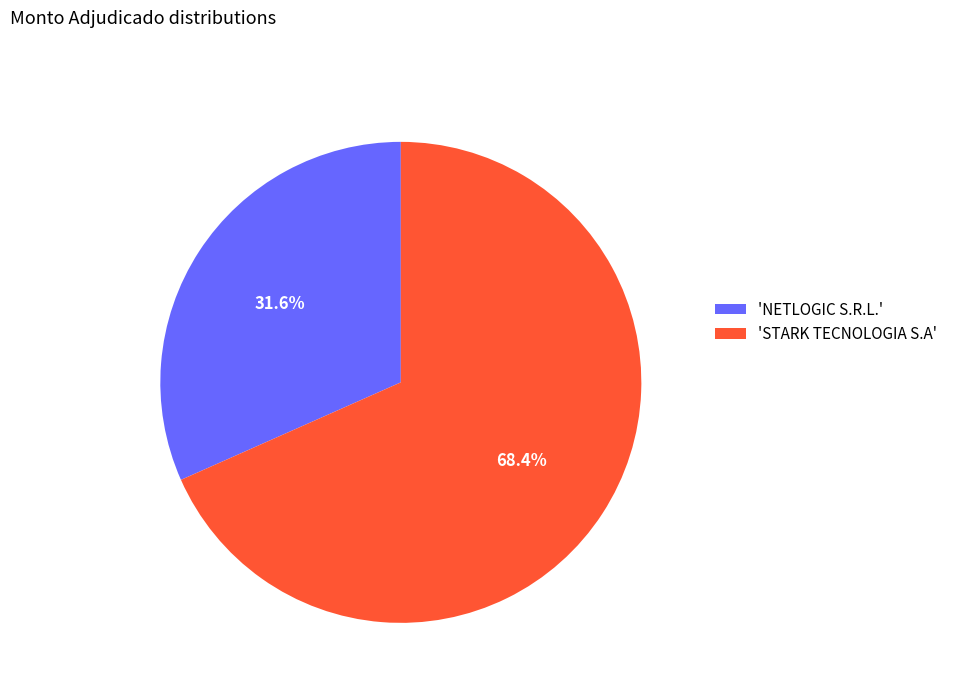

What is the ratio of the value at 'NETLOGIC S.R.L.' to the value at 'STARK TECNOLOGIA S.A'?

0.5